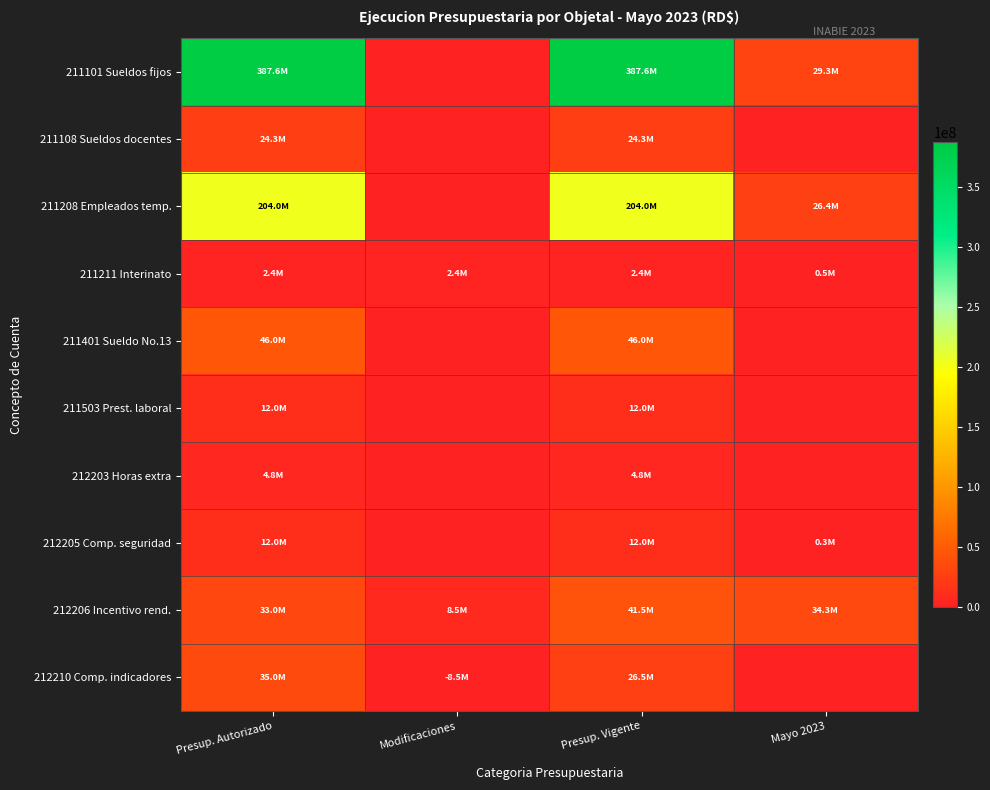

What is the spread (max minus min) of values at Modificaciones?

16978375.8